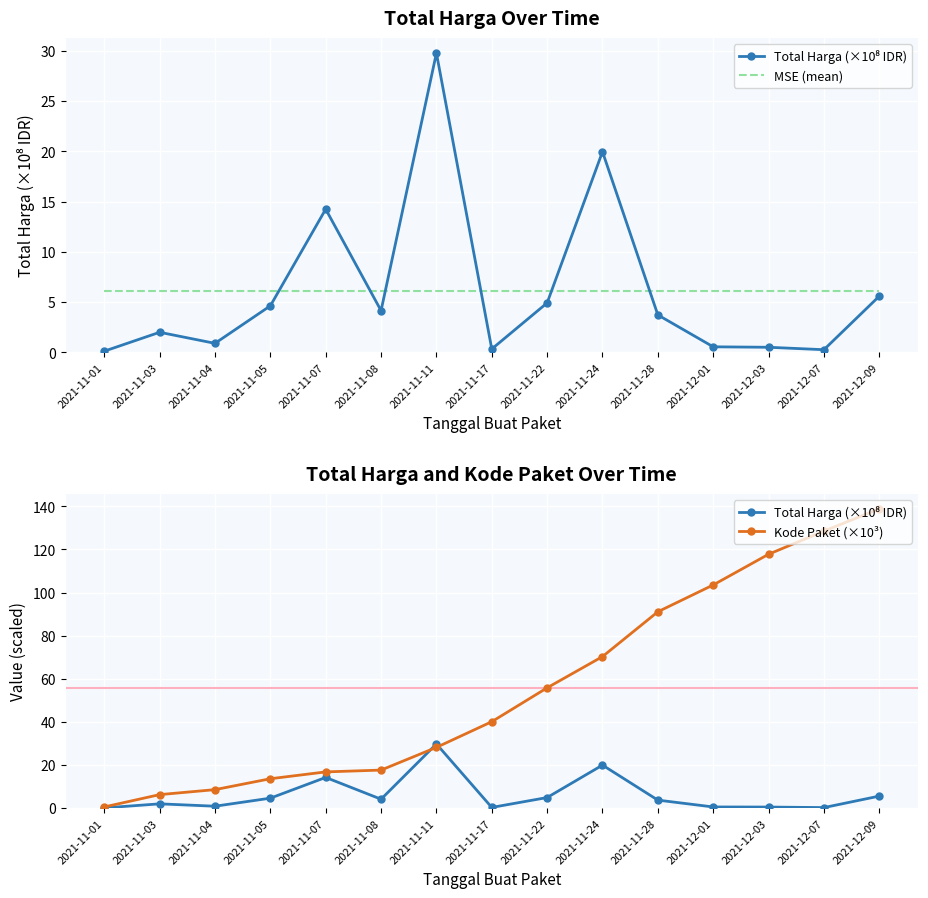

True or false: Kode Paket (×10³) and Total Harga (×10⁸ IDR) intersect in this chart.

True